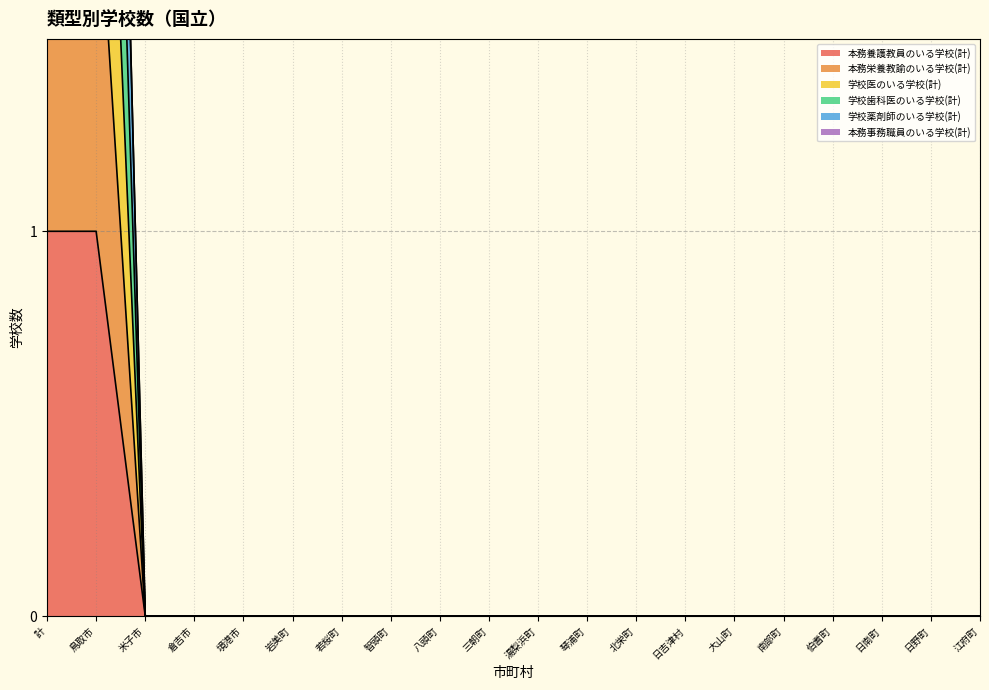

Which category has the highest value in the 本務養護教員のいる学校(計) series?

計